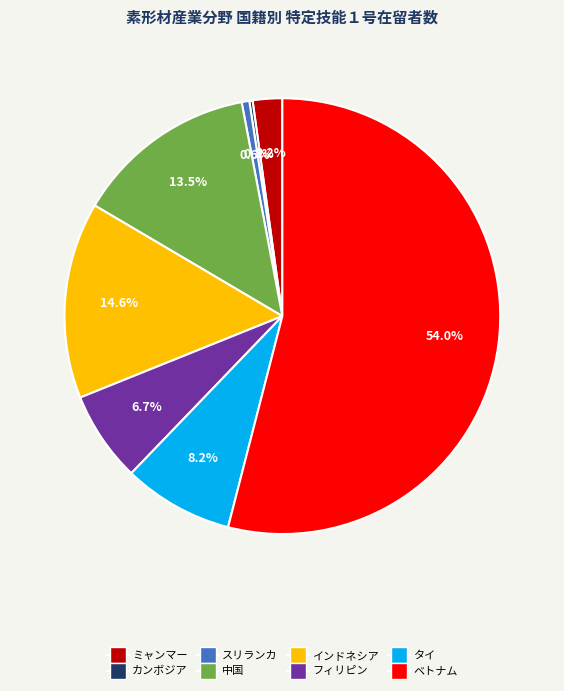

Between フィリピン and インドネシア, which is larger?

インドネシア